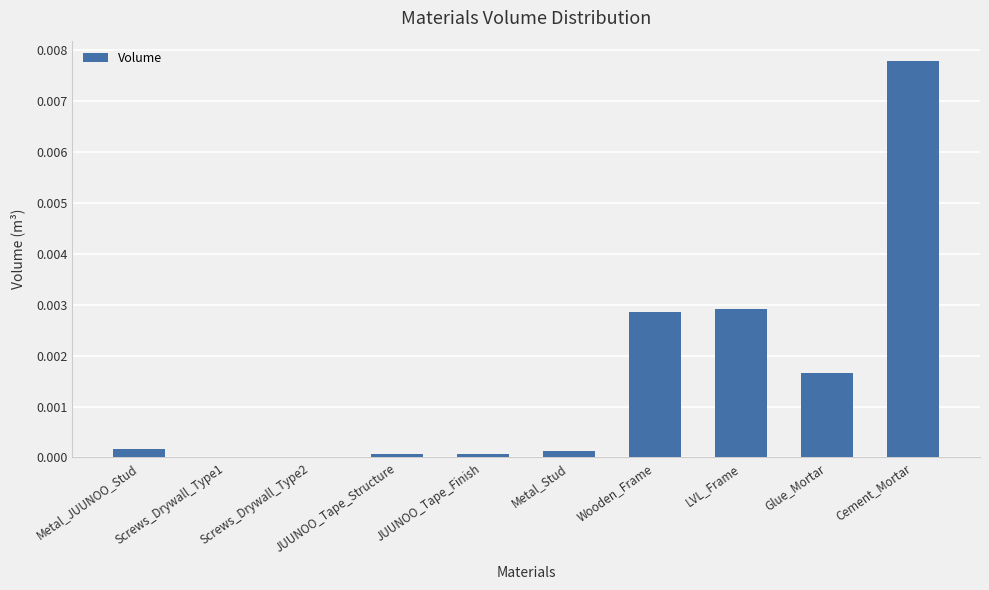

Which label corresponds to the largest value in the chart?

Cement_Mortar